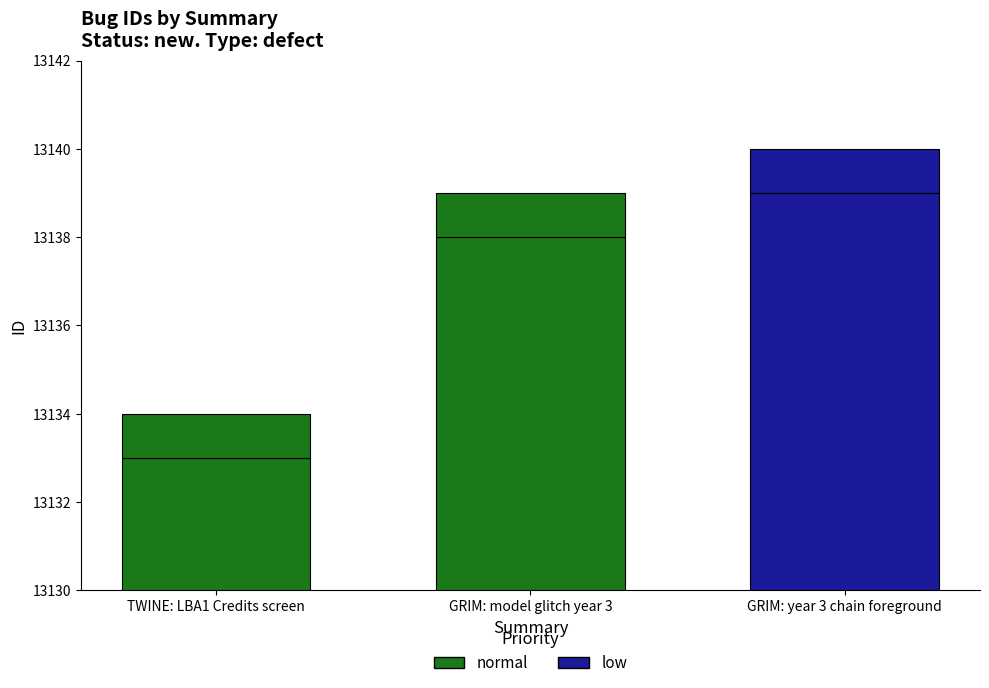

What is the change in value from GRIM: model glitch year 3 to GRIM: year 3 chain foreground?

+1